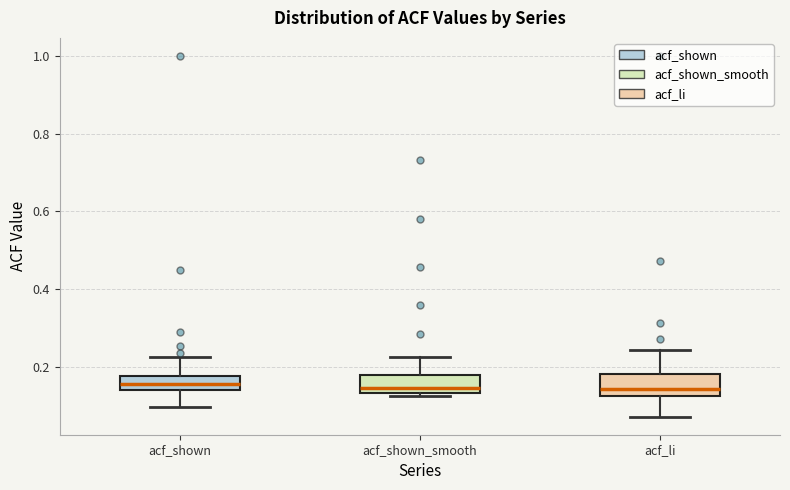

Reading left to right, transcribe this box plot: for each box, give where its median line is, the range the box spans, and where its two whiskers end, as read against the y-axis. The values are not printed on the chart, so give them approximately, as read against the axis.

acf_shown: median 0.16, box 0.14 to 0.18, whiskers 0.10 to 0.22
acf_shown_smooth: median 0.14 (just above the box's lower edge), box 0.14 to 0.18, whiskers 0.12 to 0.22
acf_li: median 0.14, box 0.12 to 0.18, whiskers 0.08 to 0.24